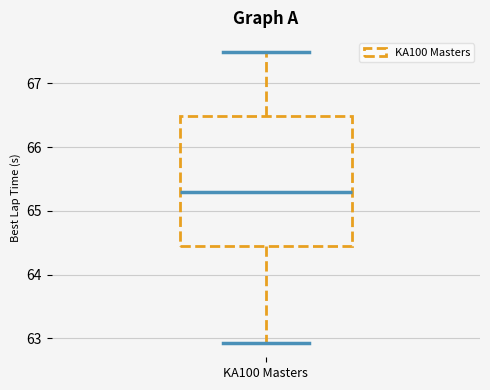

Where does the median line of the box for KA100 Masters sit on the y-axis? The values are not printed on the chart, so give them approximately, as read against the axis.

65.3